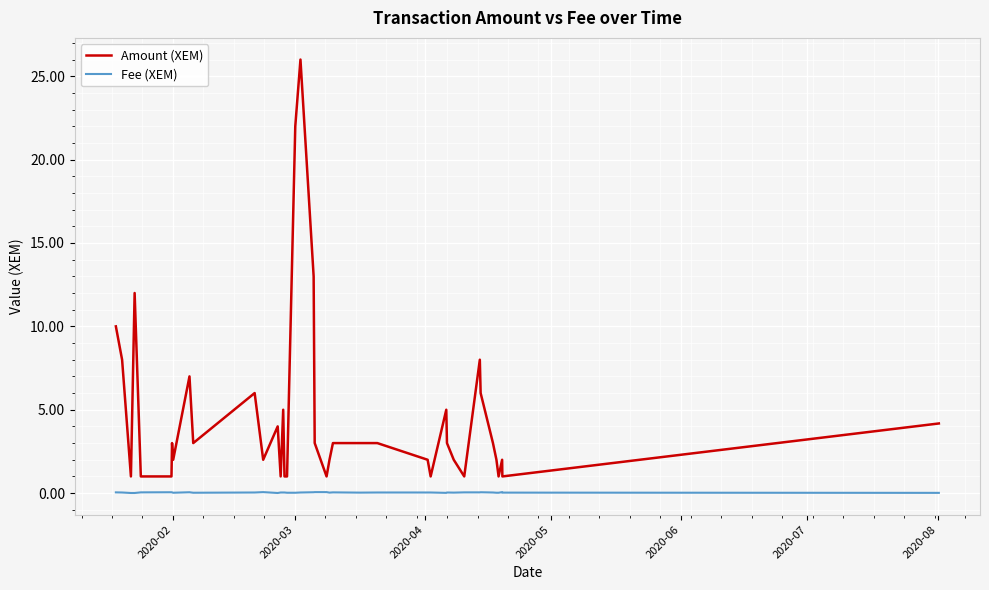

What are all the series names shown in the legend?

Amount (XEM), Fee (XEM)